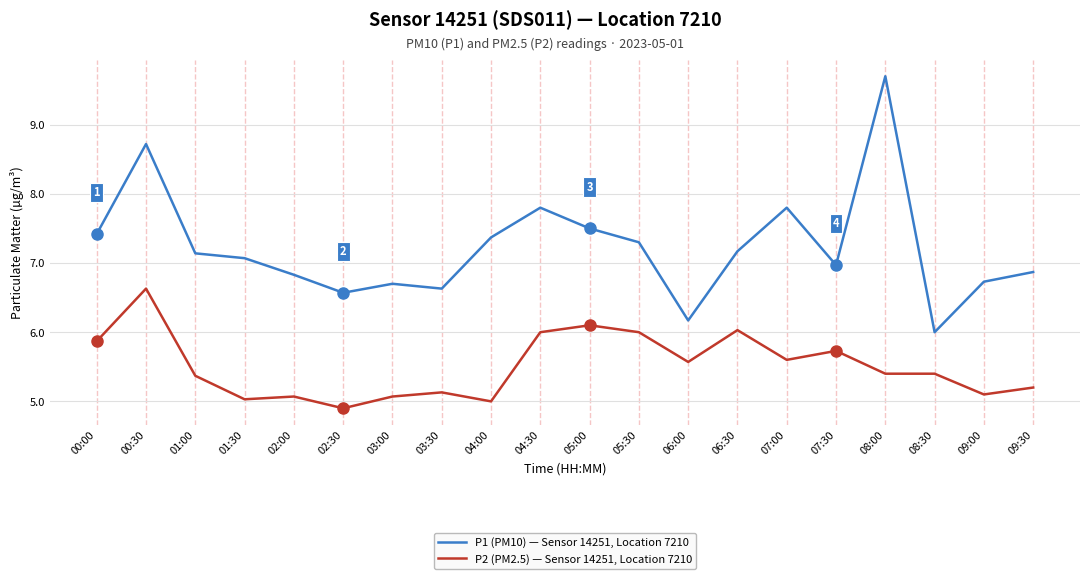

The value of P1 (PM10) — Sensor 14251, Location 7210 at 01:30 is 9.2. True or false?

False